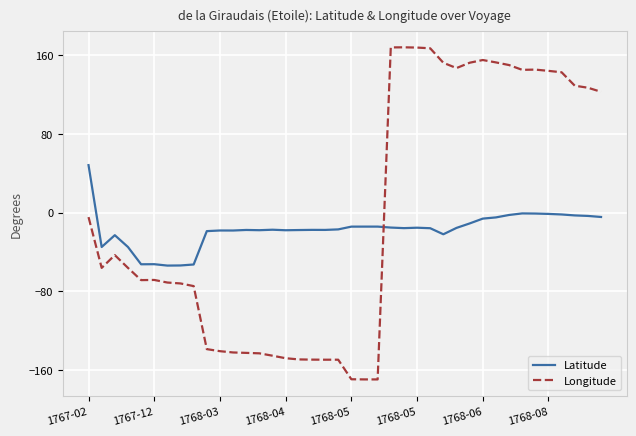

What is the difference between the maximum and minimum values in the Latitude series?

102.2